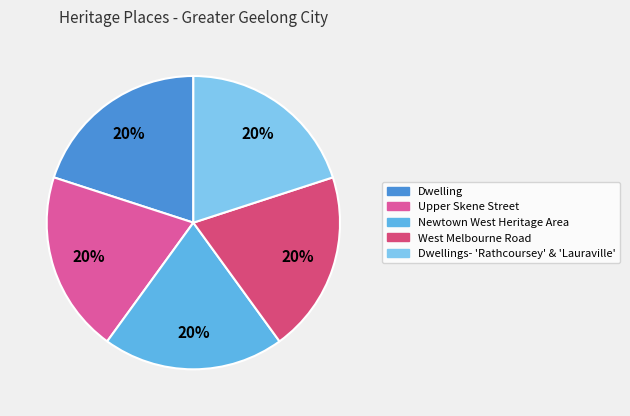

Count the number of slices in the pie.

5